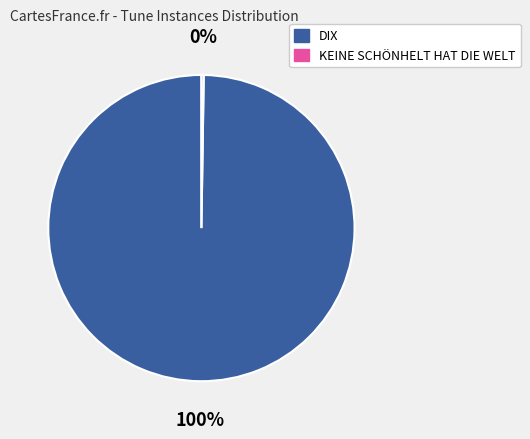

Is it true that DIX is 100% of the pie?

True